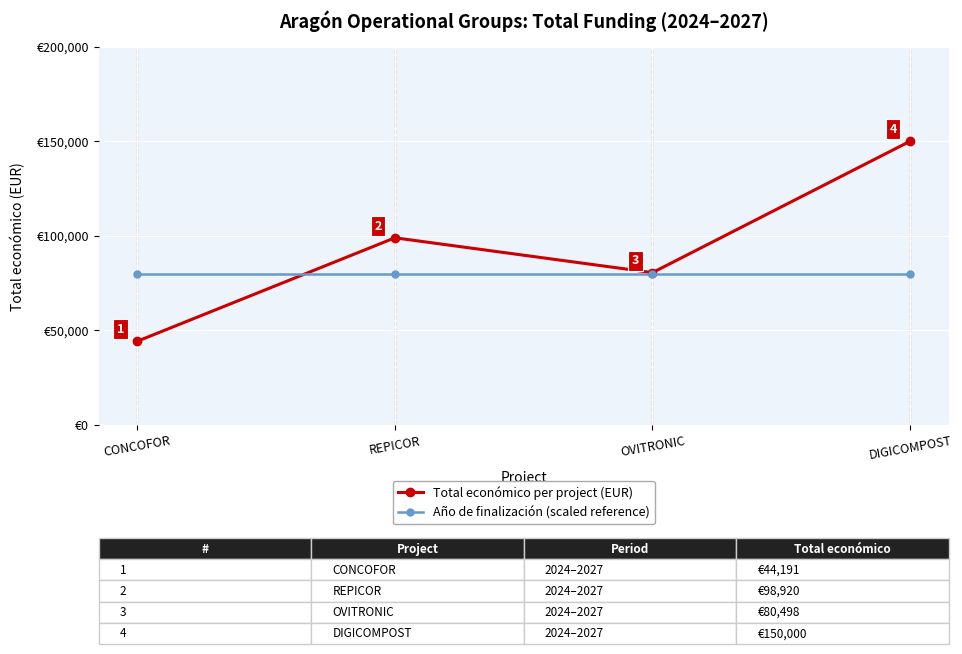

At which category does the chart reach its minimum across all series?

CONCOFOR